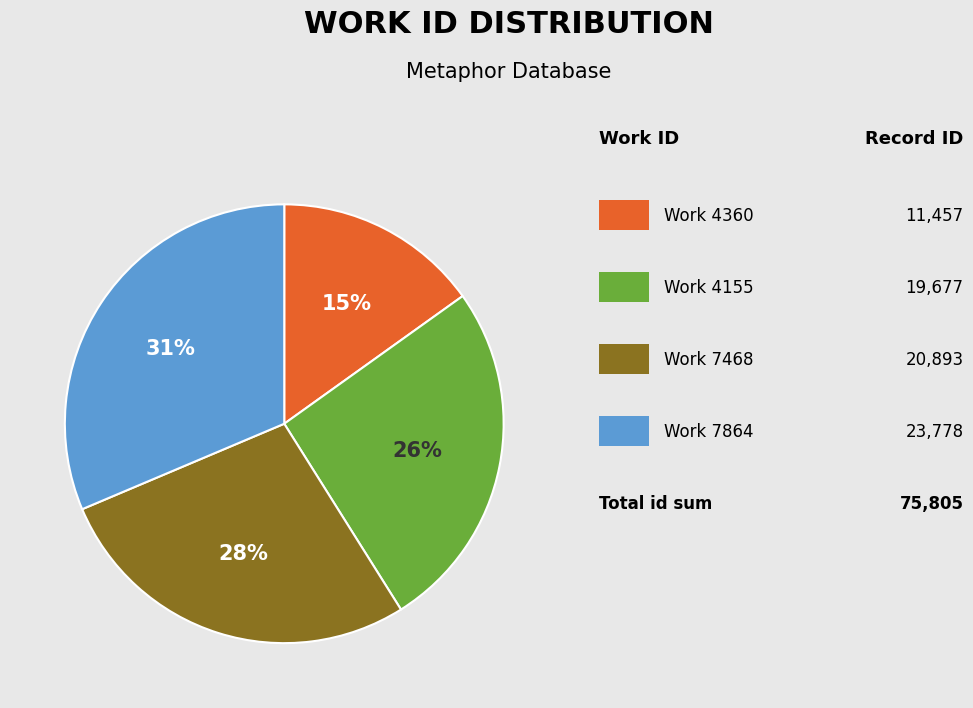

To the nearest percent, what is the difference between the largest and smallest slice percentages?

16%